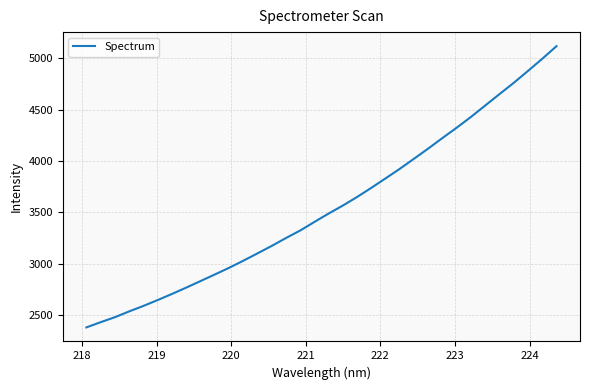

What is the greatest value displayed?

5117.0